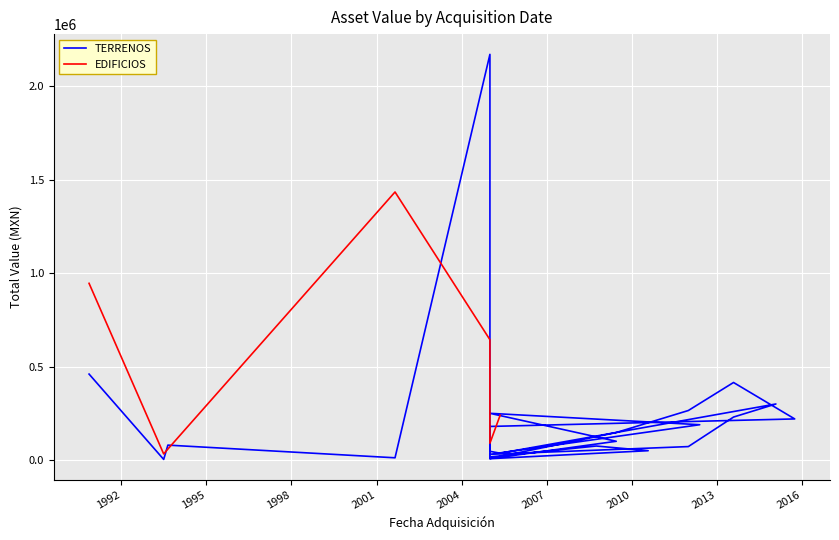

What is the minimum value shown in the chart?

3297.0